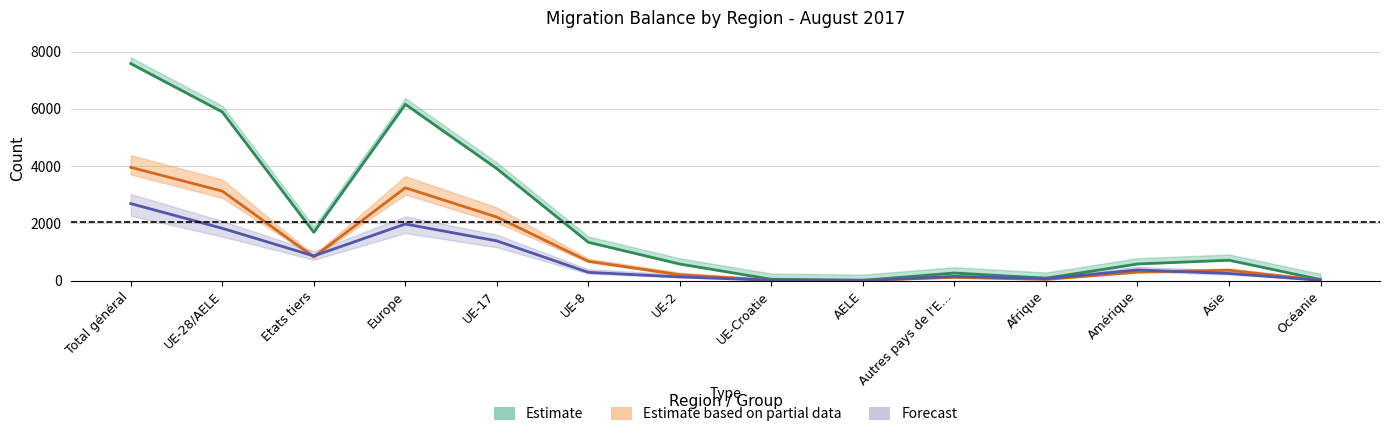

Rank the series by their maximum value, from highest to lowest.

Estimate, Estimate based on partial data, Forecast